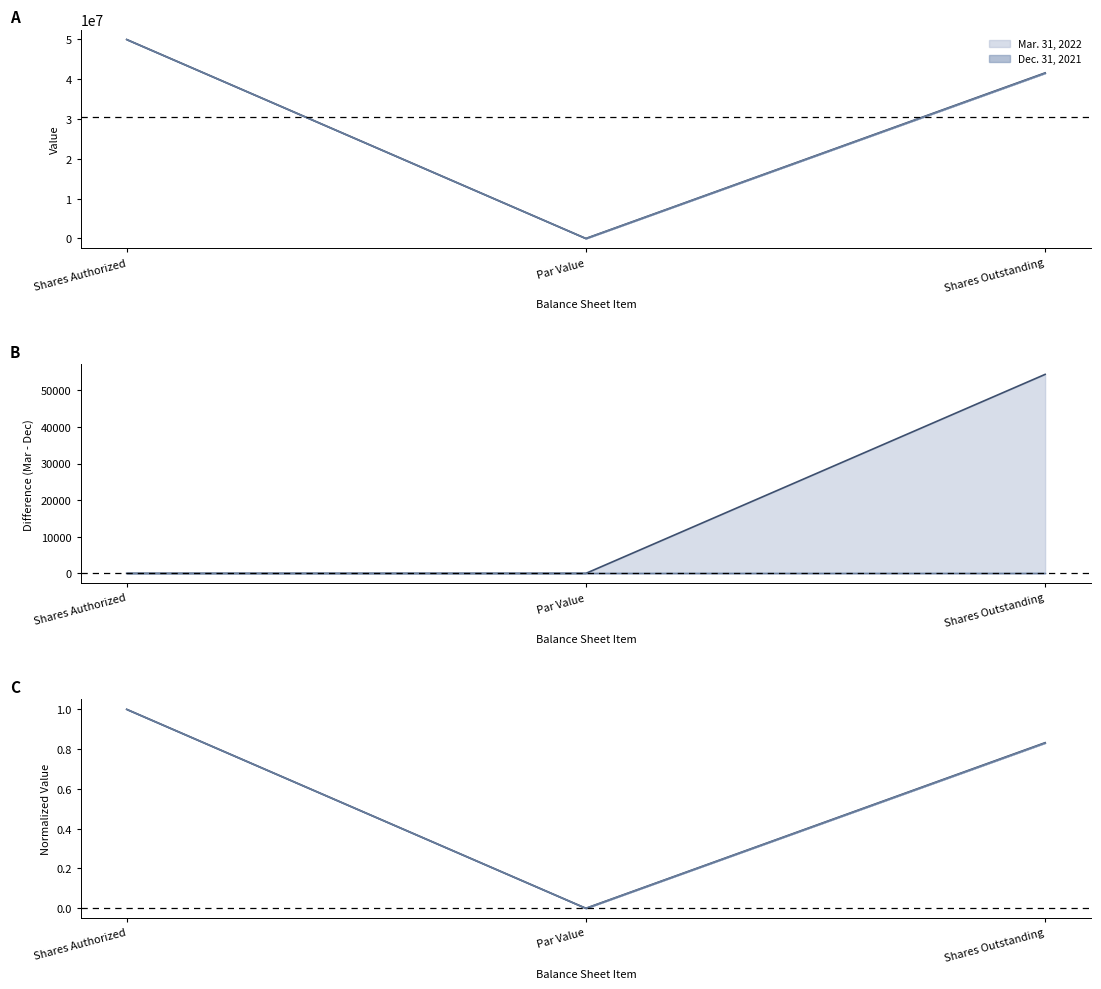

What is the greatest value displayed?

1.0